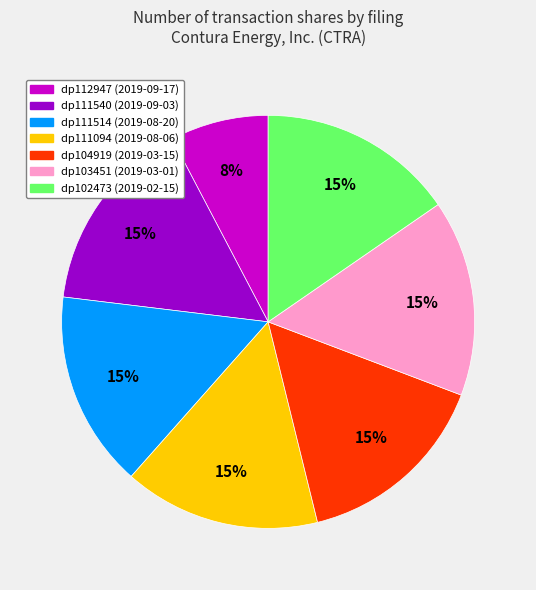

Do dp111540 (2019-09-03) and dp111514 (2019-08-20) together represent more than half of the pie?

No